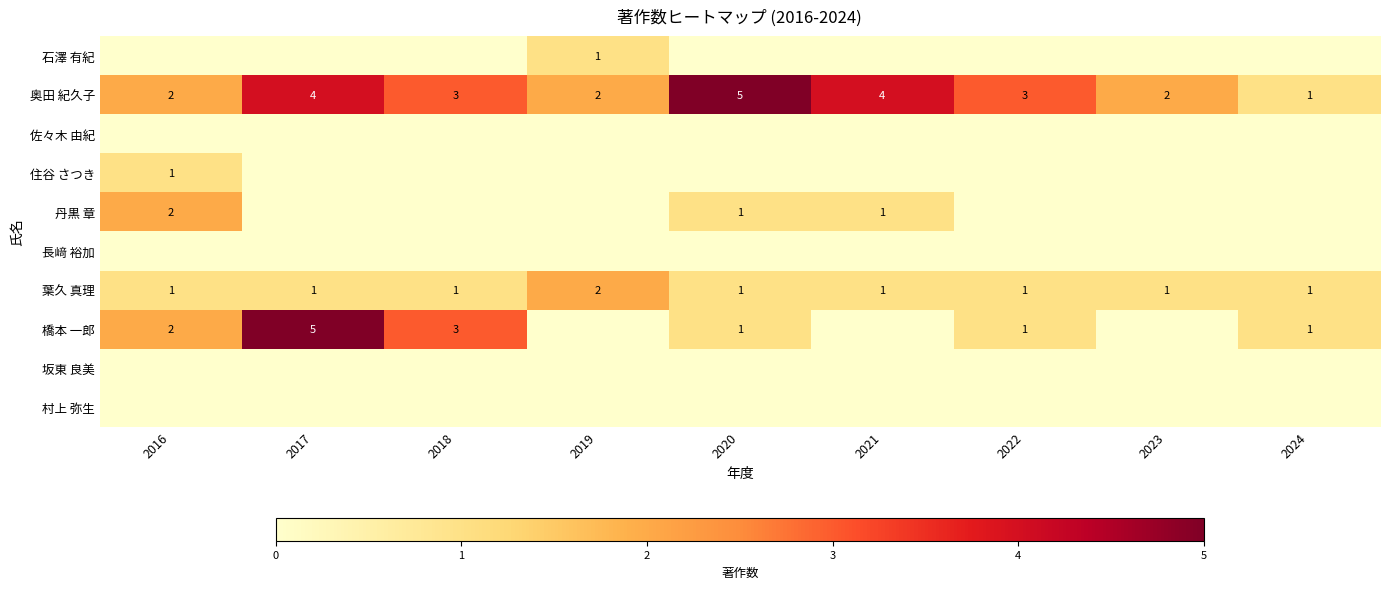

At which category is the sum across all series the highest?

2017